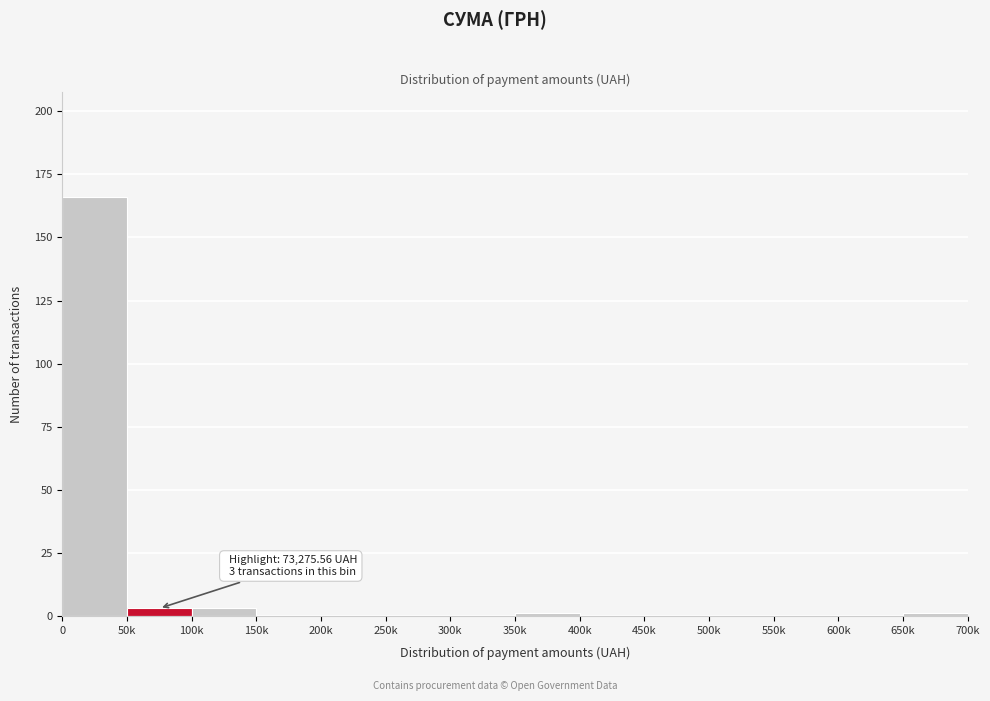

Reading left to right, list all the values displayed in this chart.

0=166	50k=3	100k=3	150k=0	200k=0	250k=0	300k=0	350k=1	400k=0	450k=0	500k=0	550k=0	600k=0	650k=1